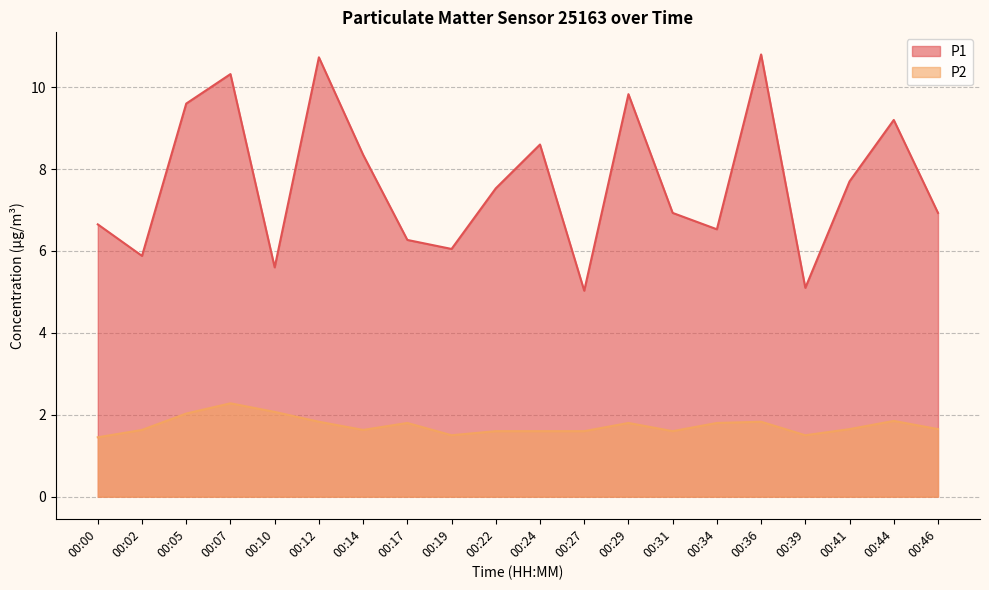

Which category has the highest value across all series?

00:36